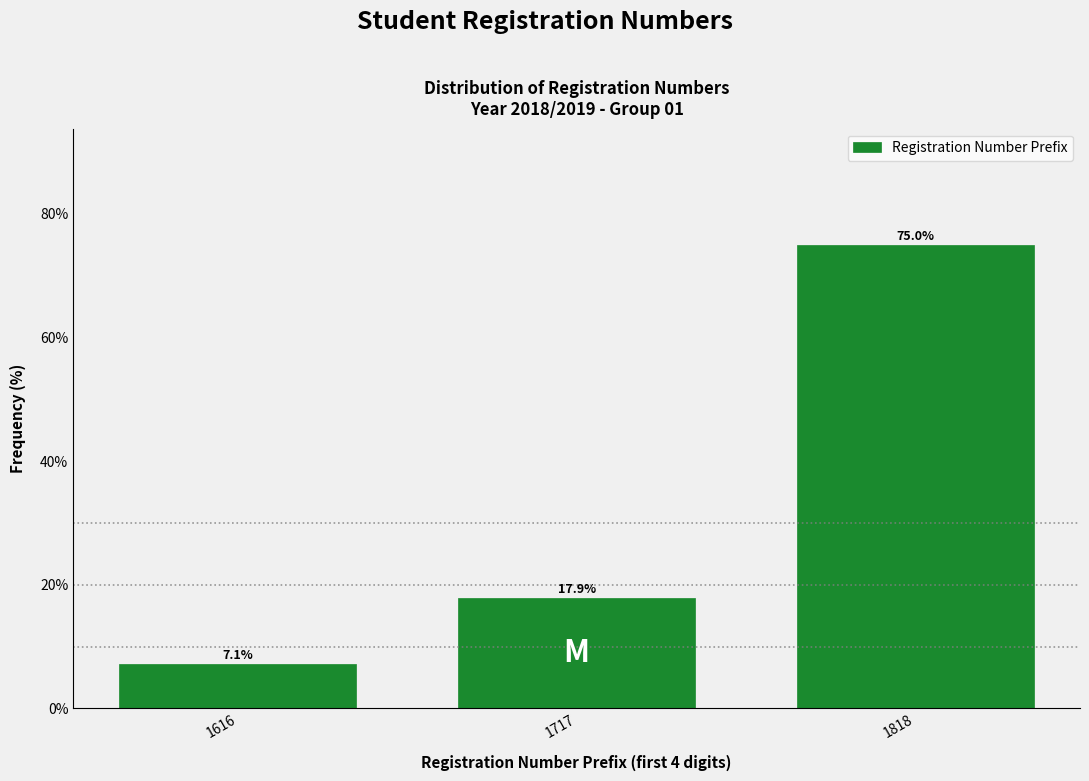

Reading right to left, what are all the values shown in this chart?

75.0	17.9	7.1